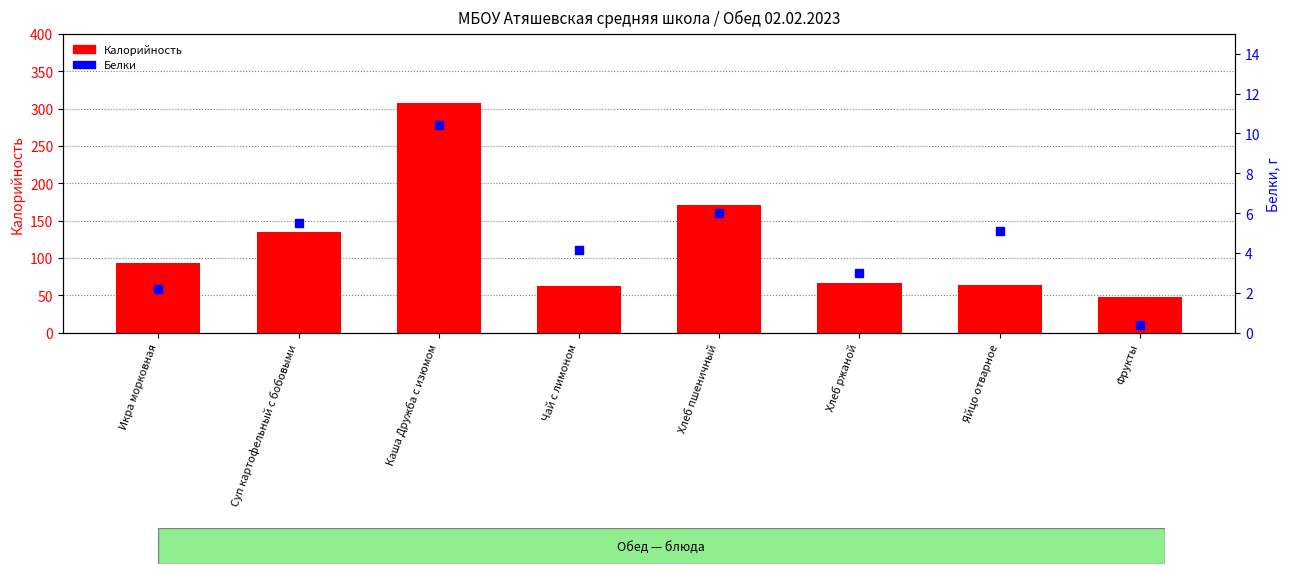

Which series contains the highest Y value?

Калорийность